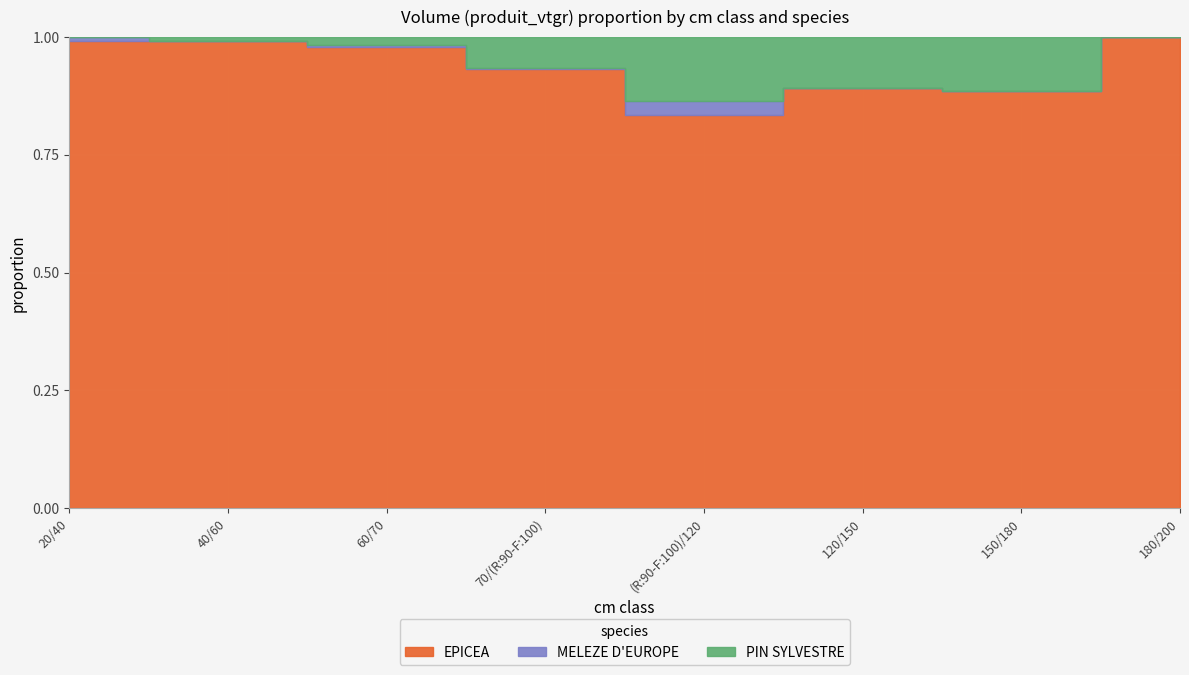

Is the value of EPICEA at 70/(R:90-F:100) greater than the value of PIN SYLVESTRE at 40/60?

Yes